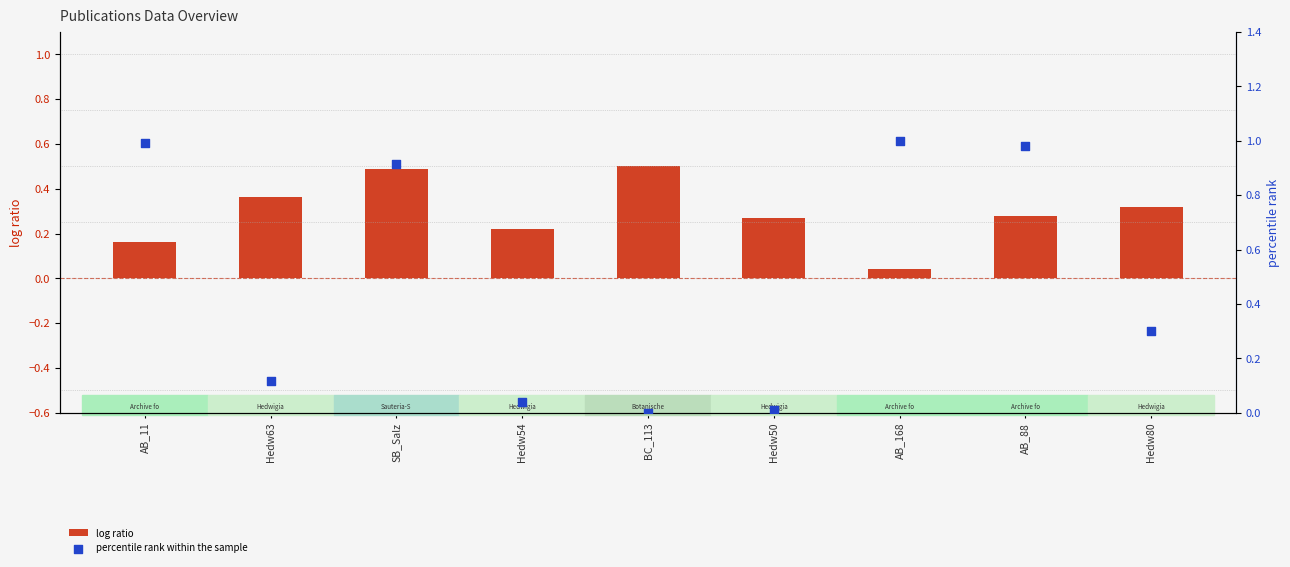

Is the value of percentile rank within the sample at Hedw63 greater than the value of log ratio at AB_11?

No